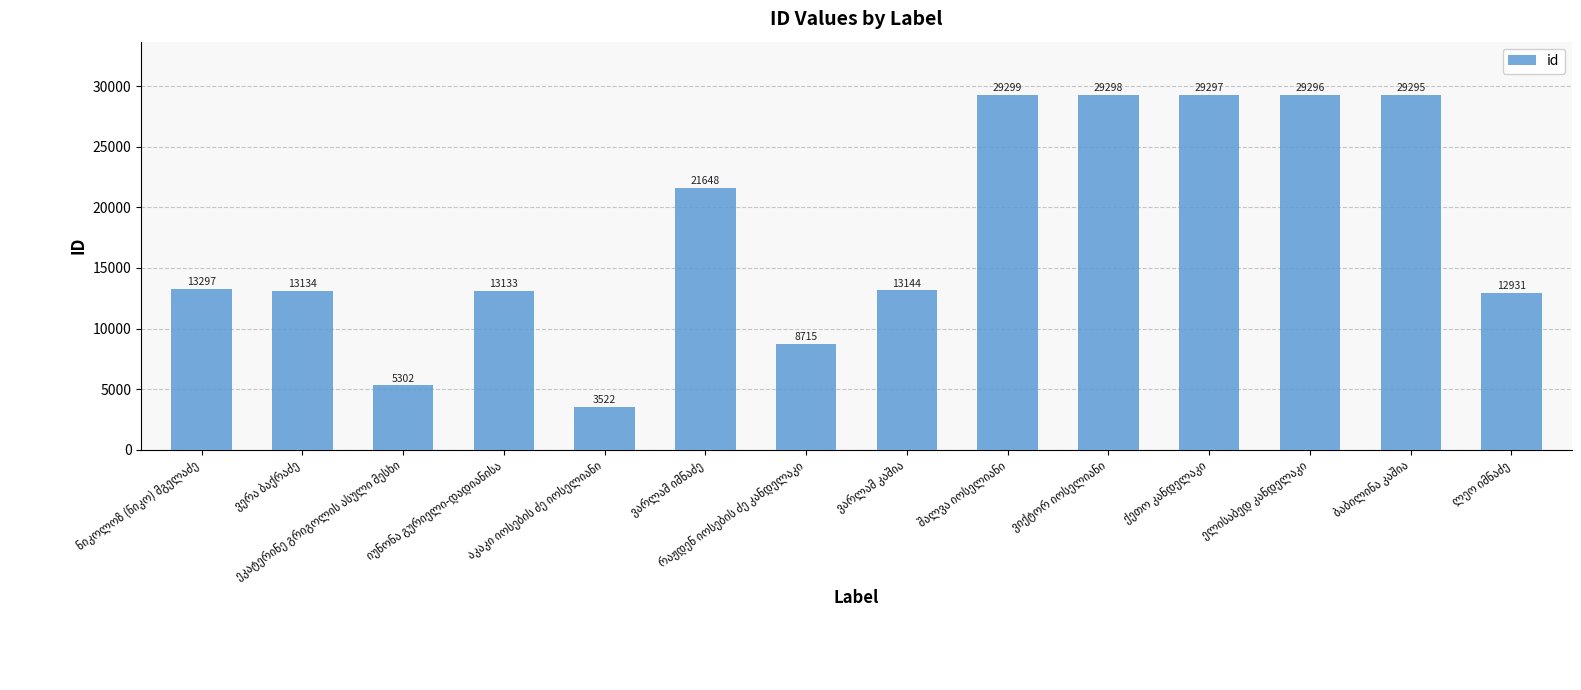

What is the value of the 9th bar from the left?

29299